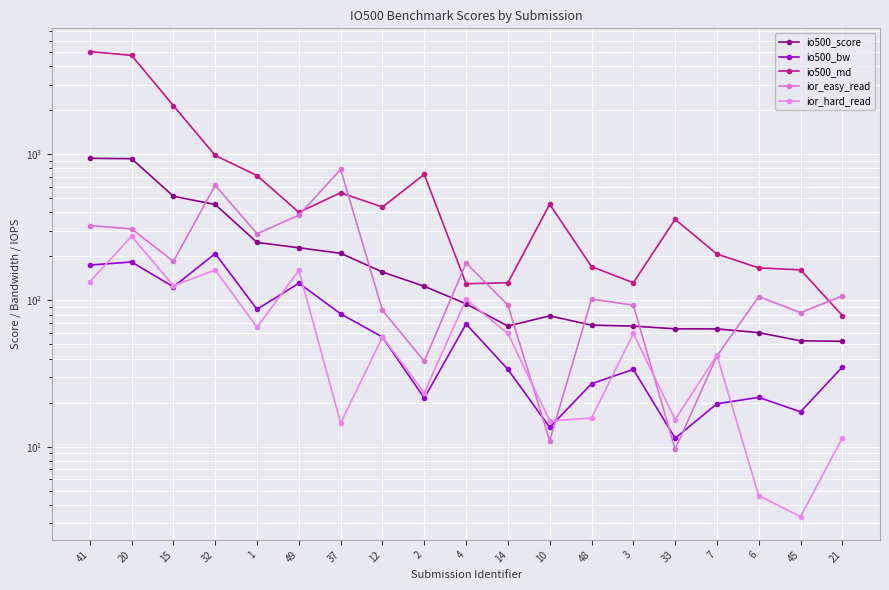

What is the average value of the io500_bw series?

71.1